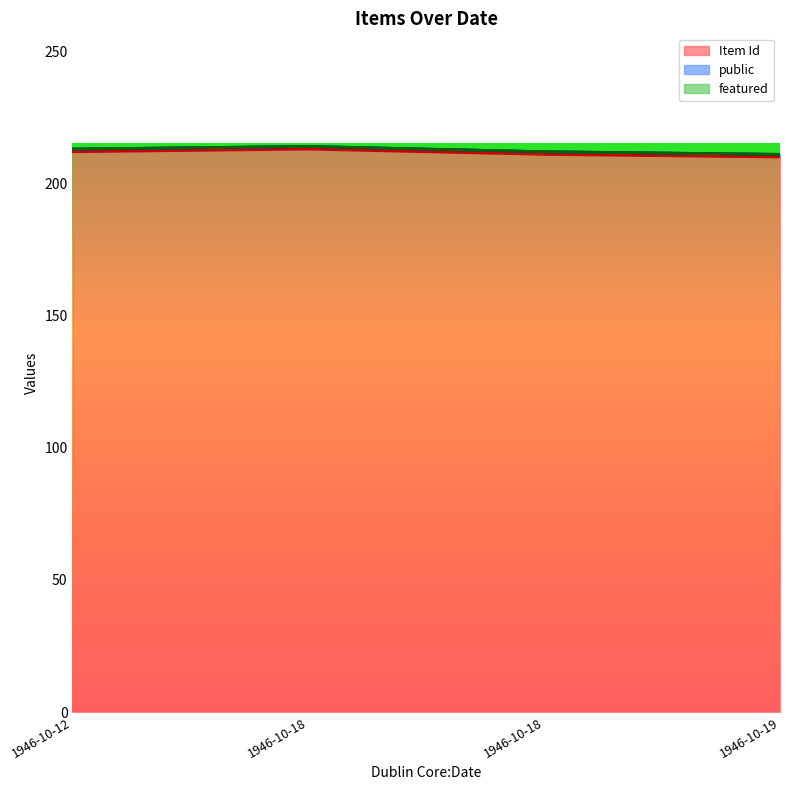

True or false: featured and Item Id cross at least once.

False